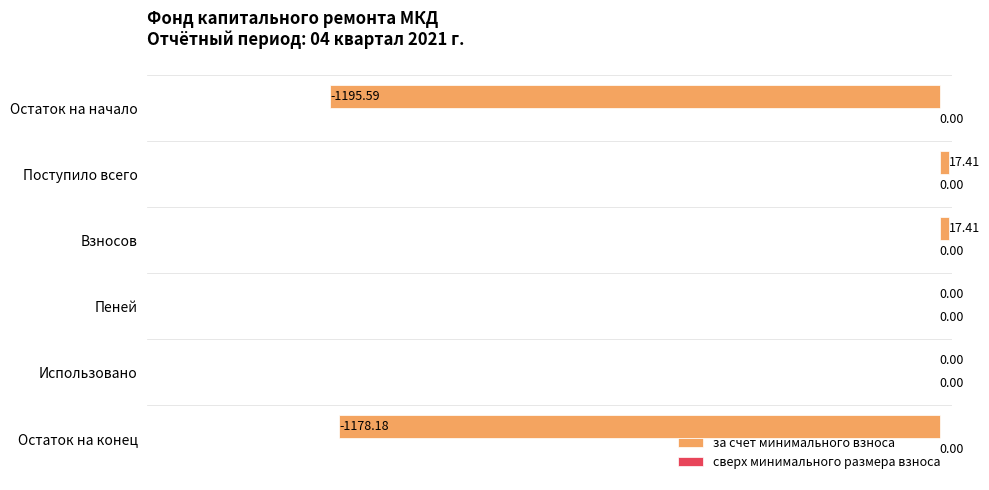

What is the ratio of the value at Взносов to the value at Поступило всего?

1.0